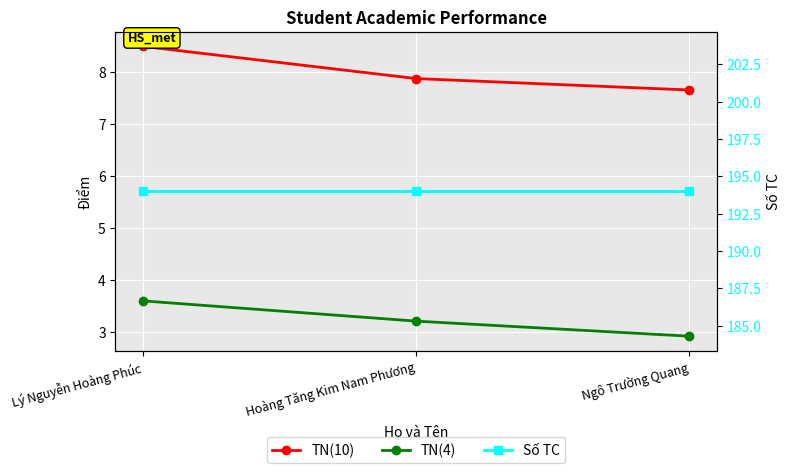

What is the label of the 2nd point from the left?

Hoàng Tăng Kim Nam Phương